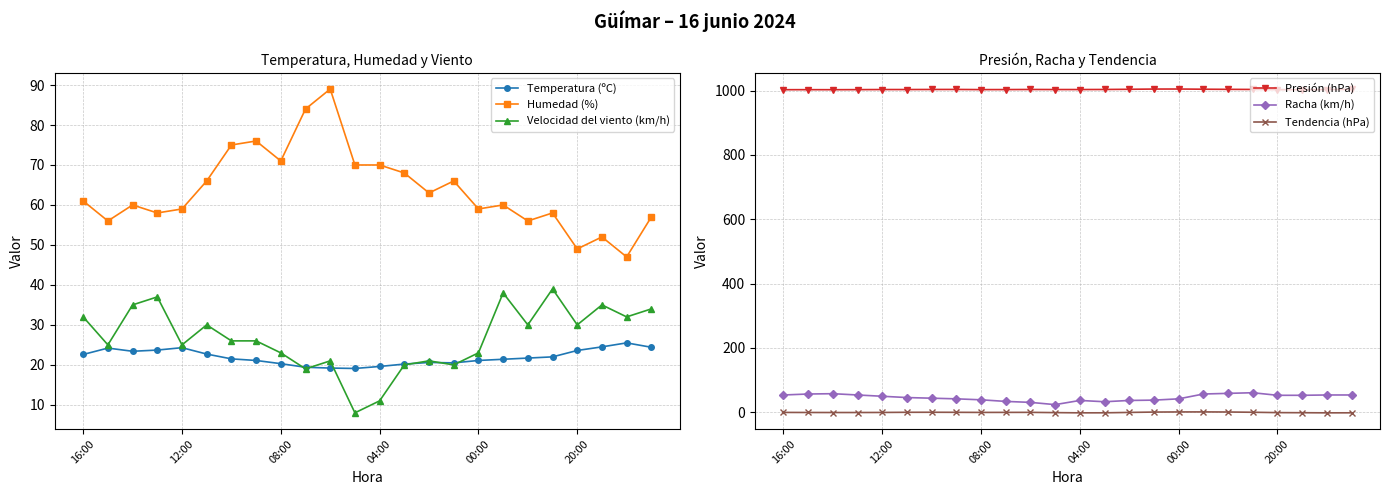

Is it true that Racha (km/h) equals 45.8 at 9?

False